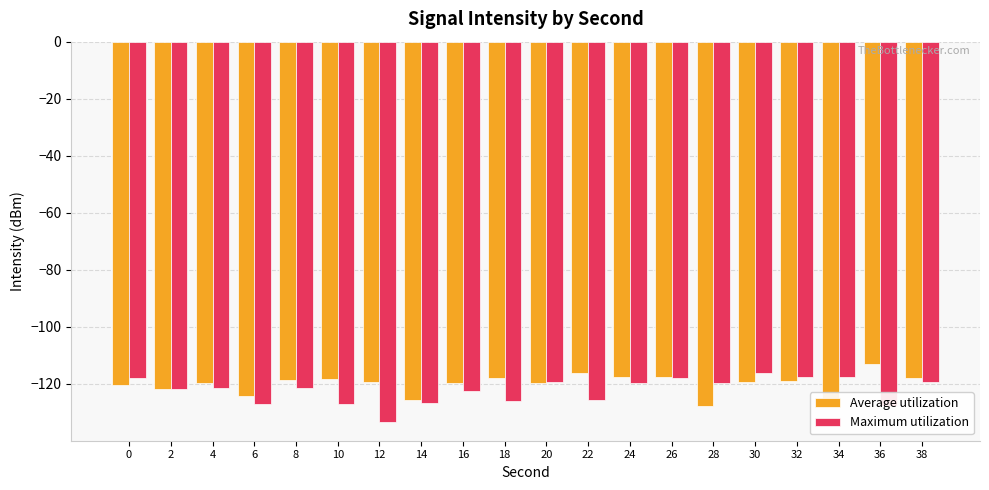

What is the minimum value for Average utilization?

-127.7